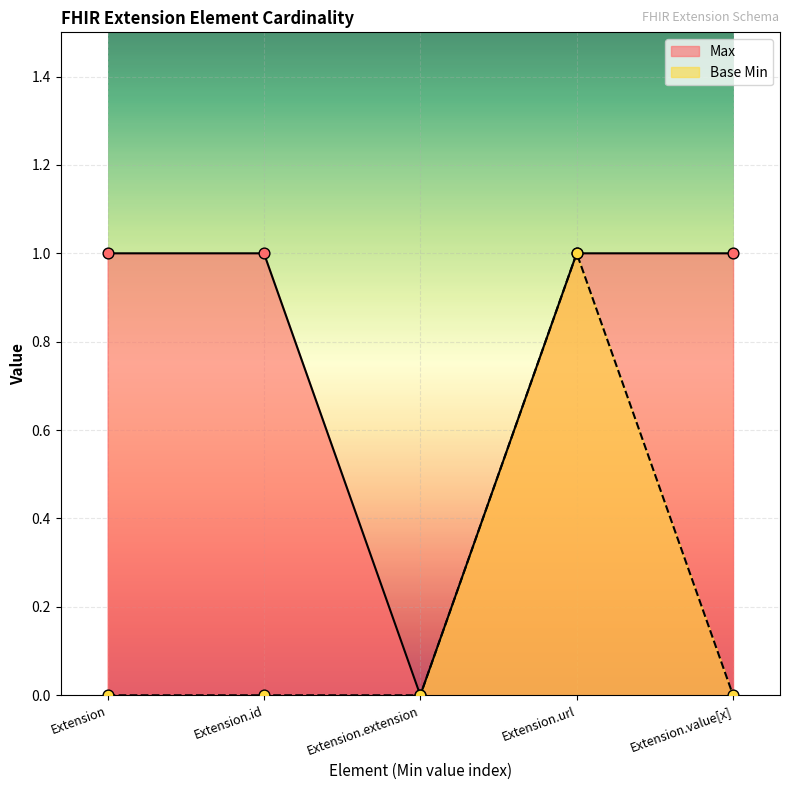

At how many categories does at least one series exceed 0?

4